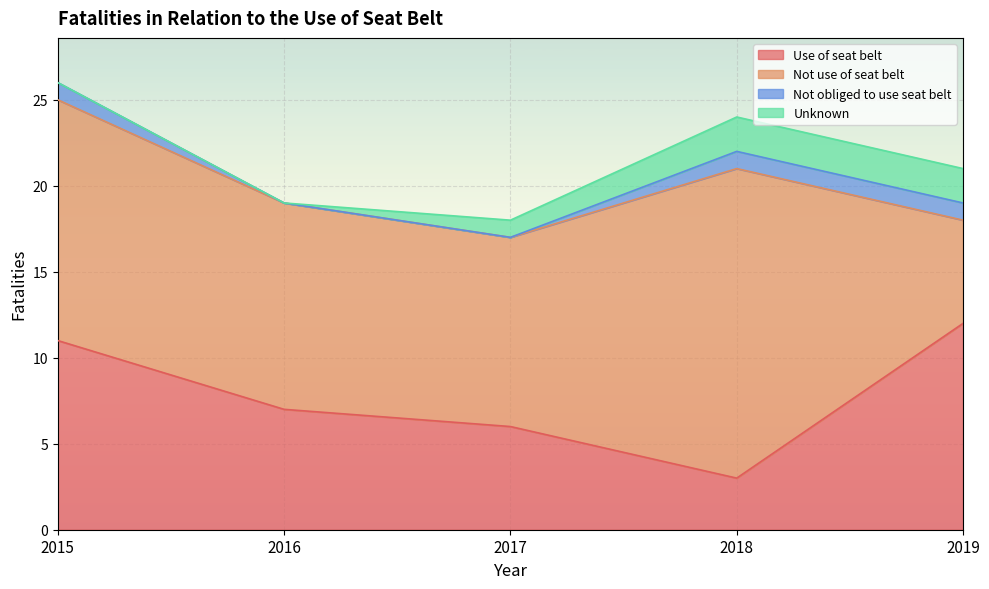

What is the value of the Not use of seat belt point at the 2nd from the left?

12